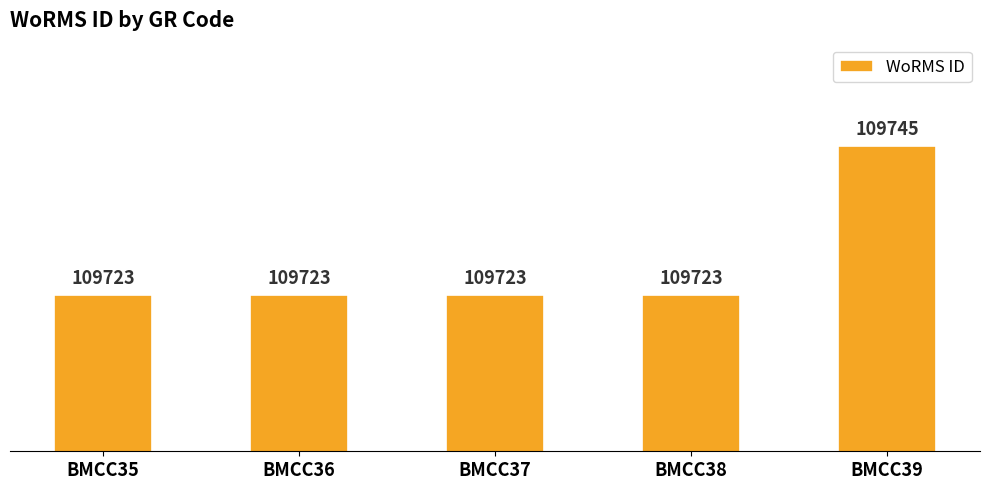

List the labels in order of value, smallest first.

BMCC35, BMCC36, BMCC37, BMCC38, BMCC39